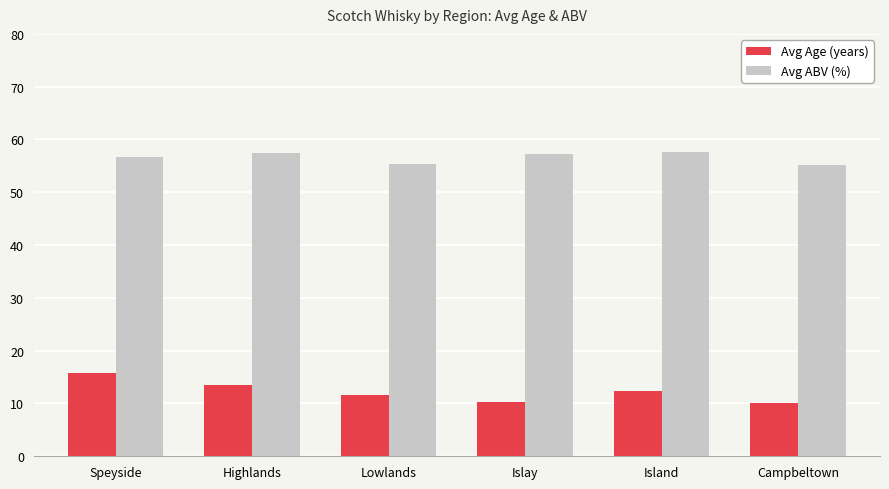

Rank the series by their average value, from lowest to highest.

Avg Age (years), Avg ABV (%)